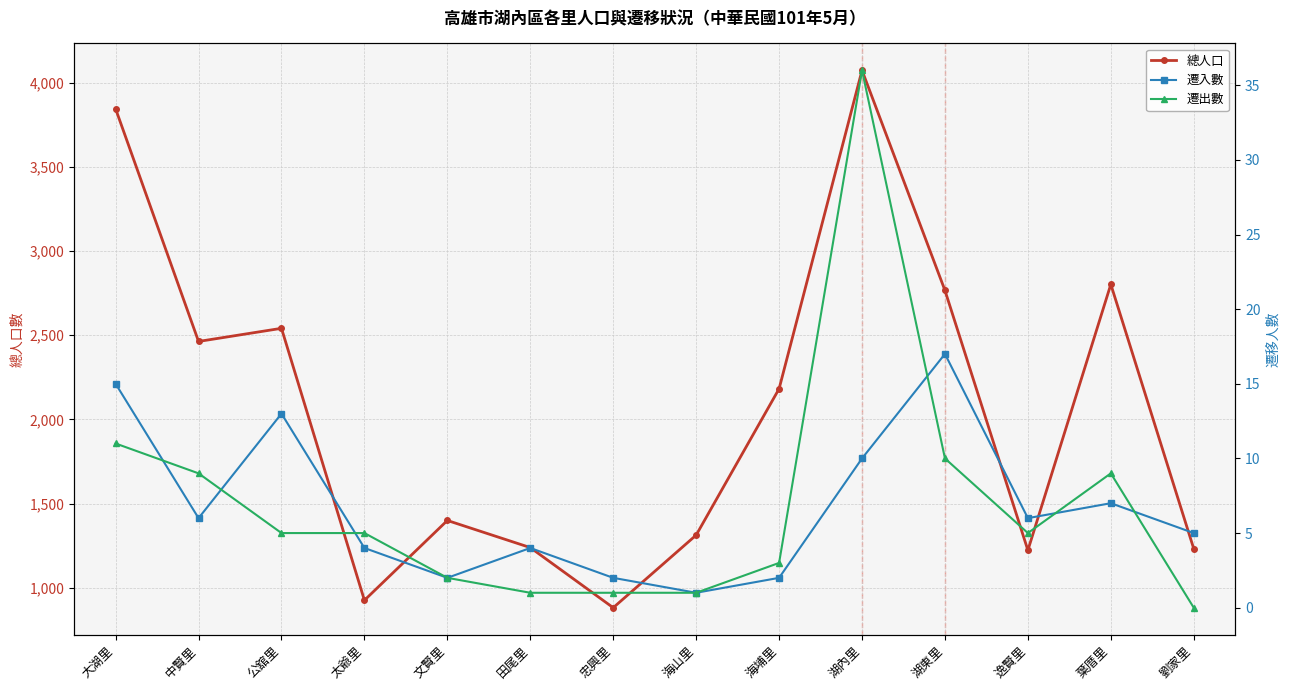

At which label is 遷入數 closest to 9?

湖內里